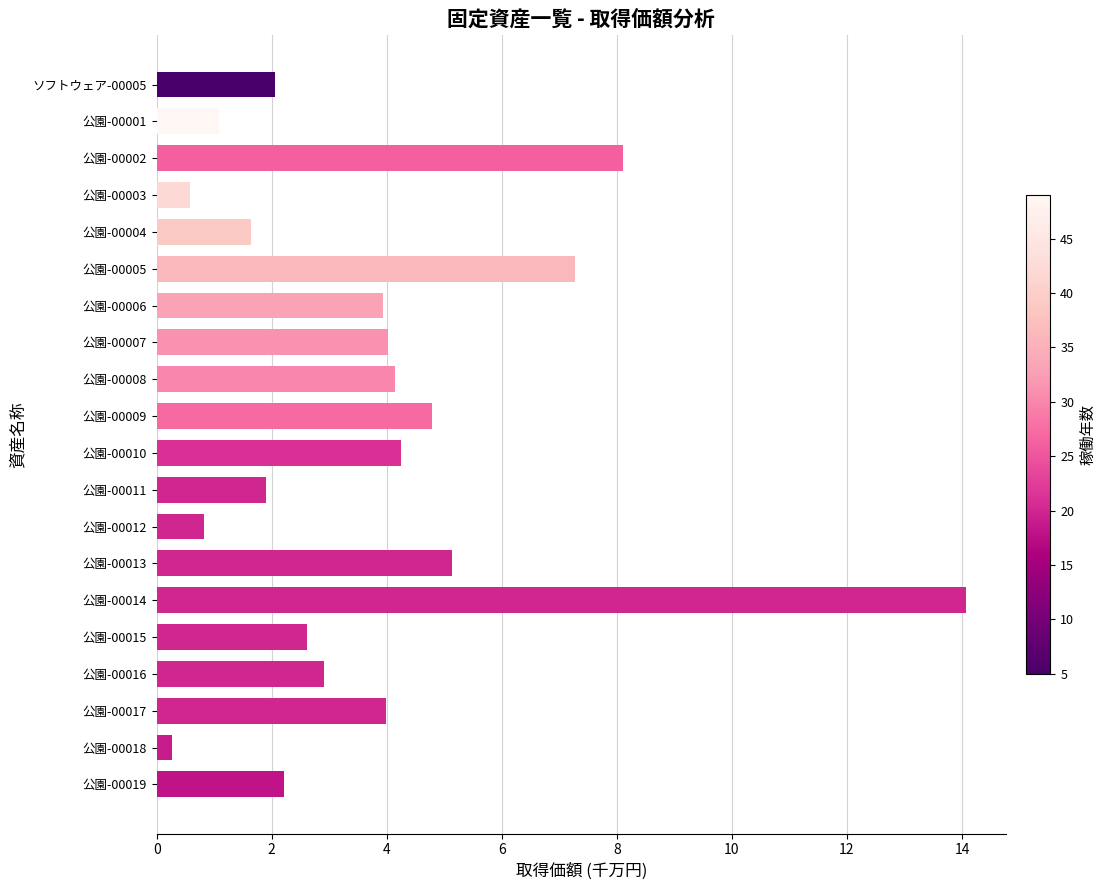

The chart shows a value of 1.1 at 公園-00011. True or false?

False